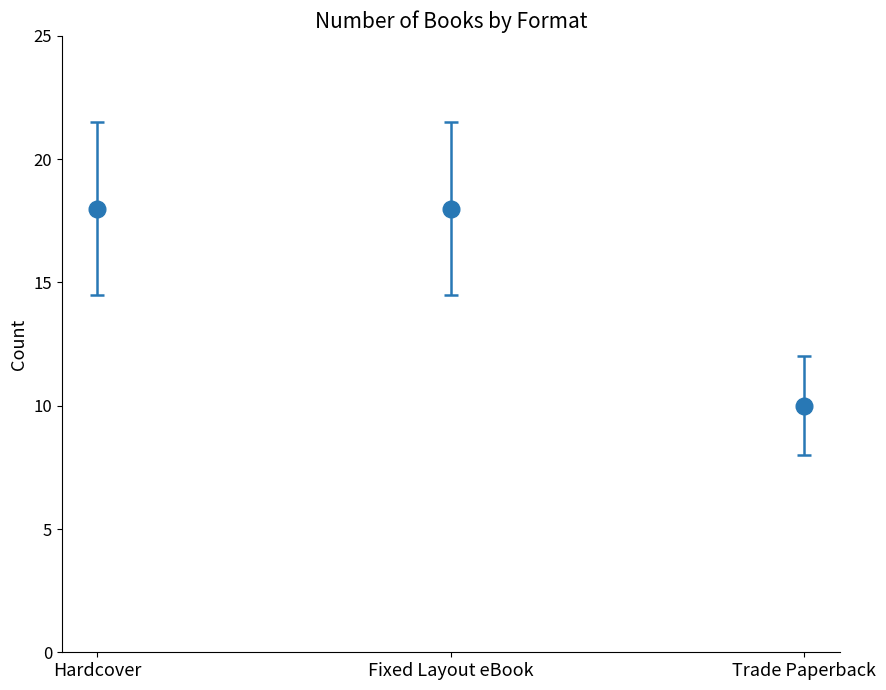

How many categories are shown in the chart?

3